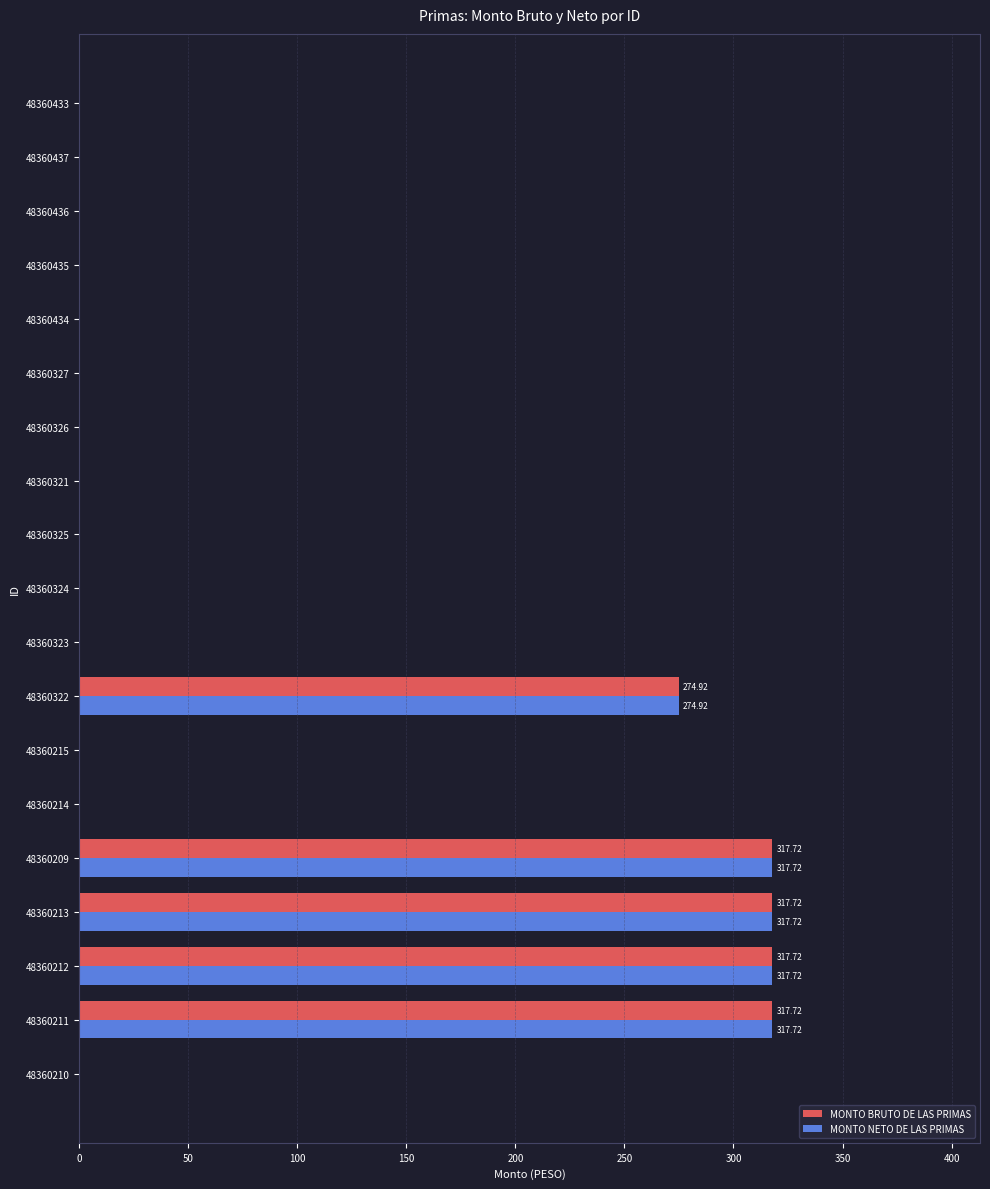

What is the sum of all MONTO NETO DE LAS PRIMAS values?

1545.8